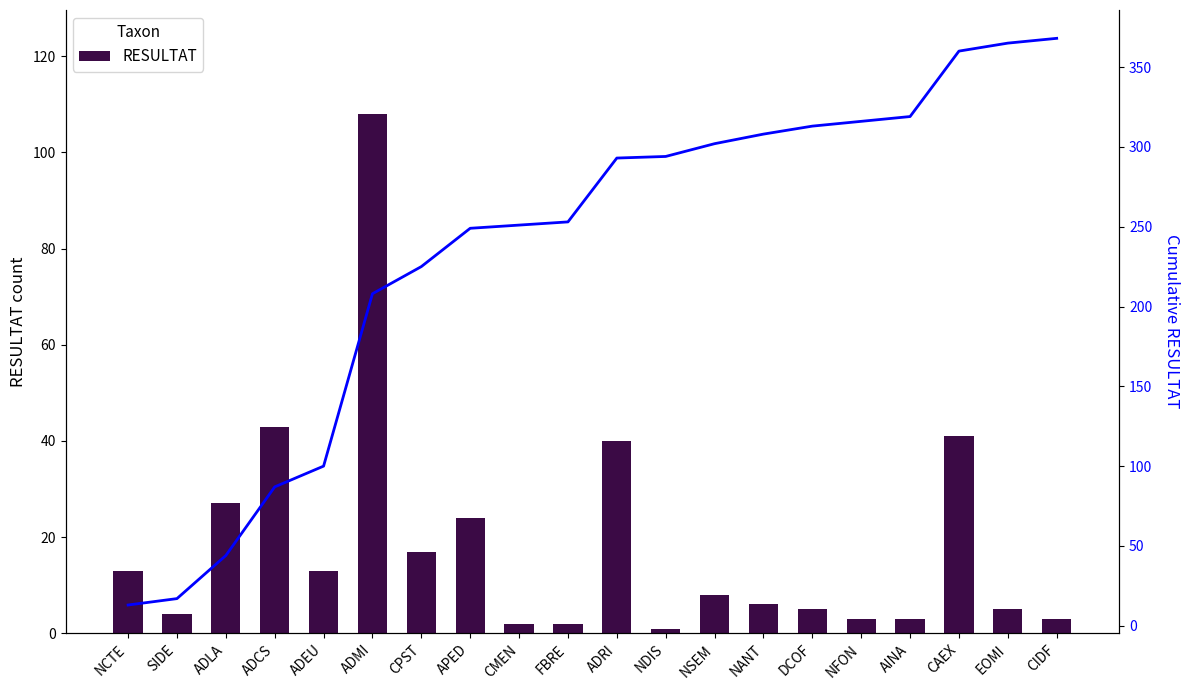

True or false: RESULTAT has a value of 5 at NSEM.

False